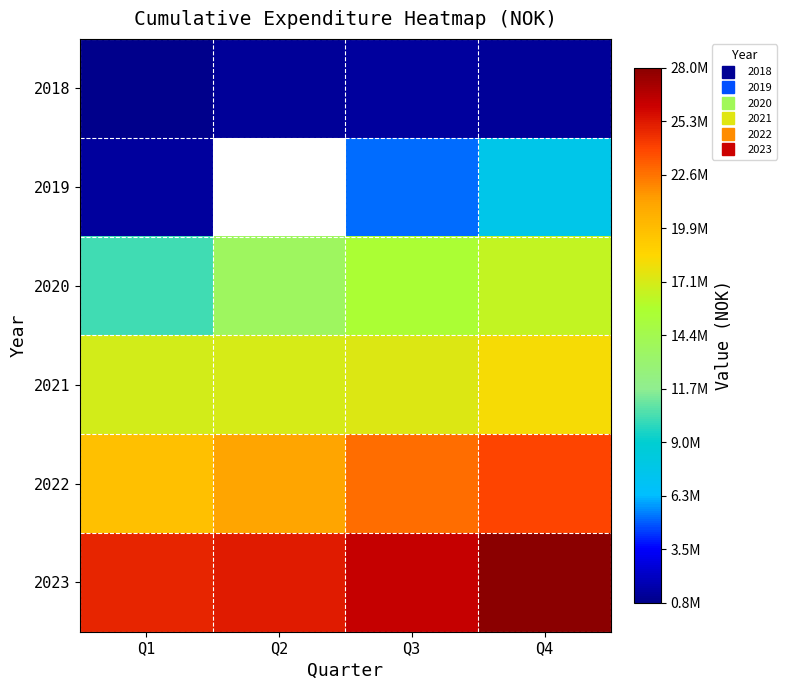

How many series are shown in this chart?

6